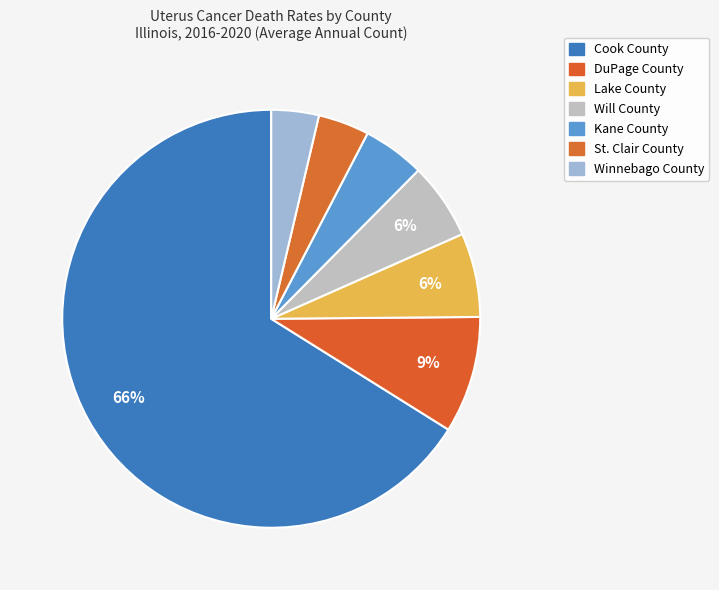

Is there a majority slice in this chart?

Yes